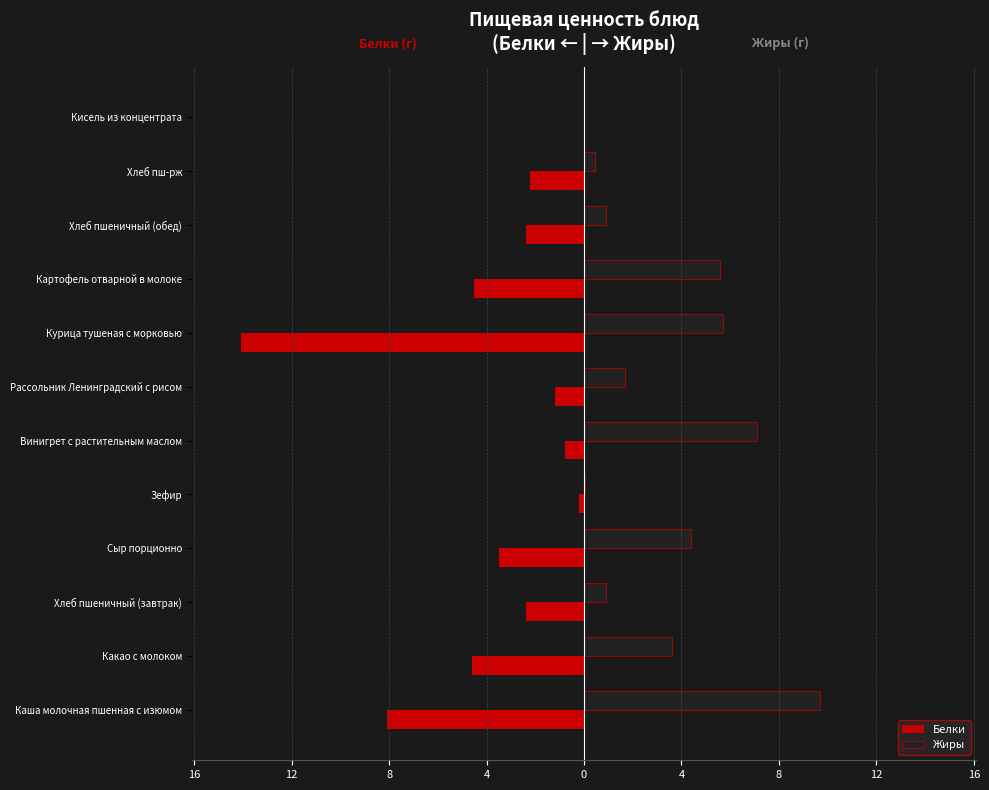

What are all the series names shown in the legend?

Белки, Жиры